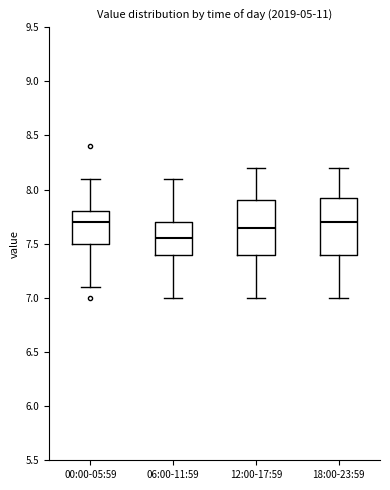

Reading left to right, read every box against the y-axis: the position of its median line, the range the box covers, and the ends of its whiskers. The values are not printed on the chart, so give them approximately, as read against the axis.

00:00-05:59: median 7.70, box 7.50 to 7.80, whiskers 7.10 to 8.10
06:00-11:59: median 7.55, box 7.40 to 7.70, whiskers 7.00 to 8.10
12:00-17:59: median 7.65, box 7.40 to 7.90, whiskers 7.00 to 8.20
18:00-23:59: median 7.70, box 7.40 to 7.95, whiskers 7.00 to 8.20